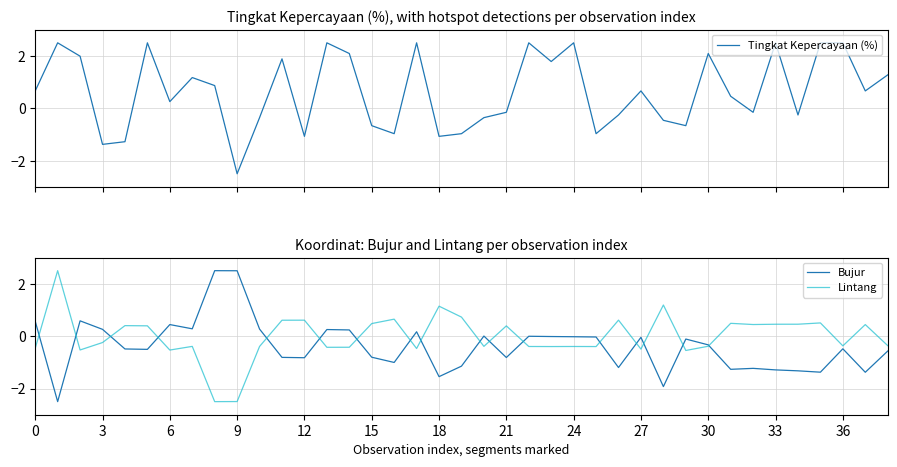

How many values in the Lintang series exceed 0?

18